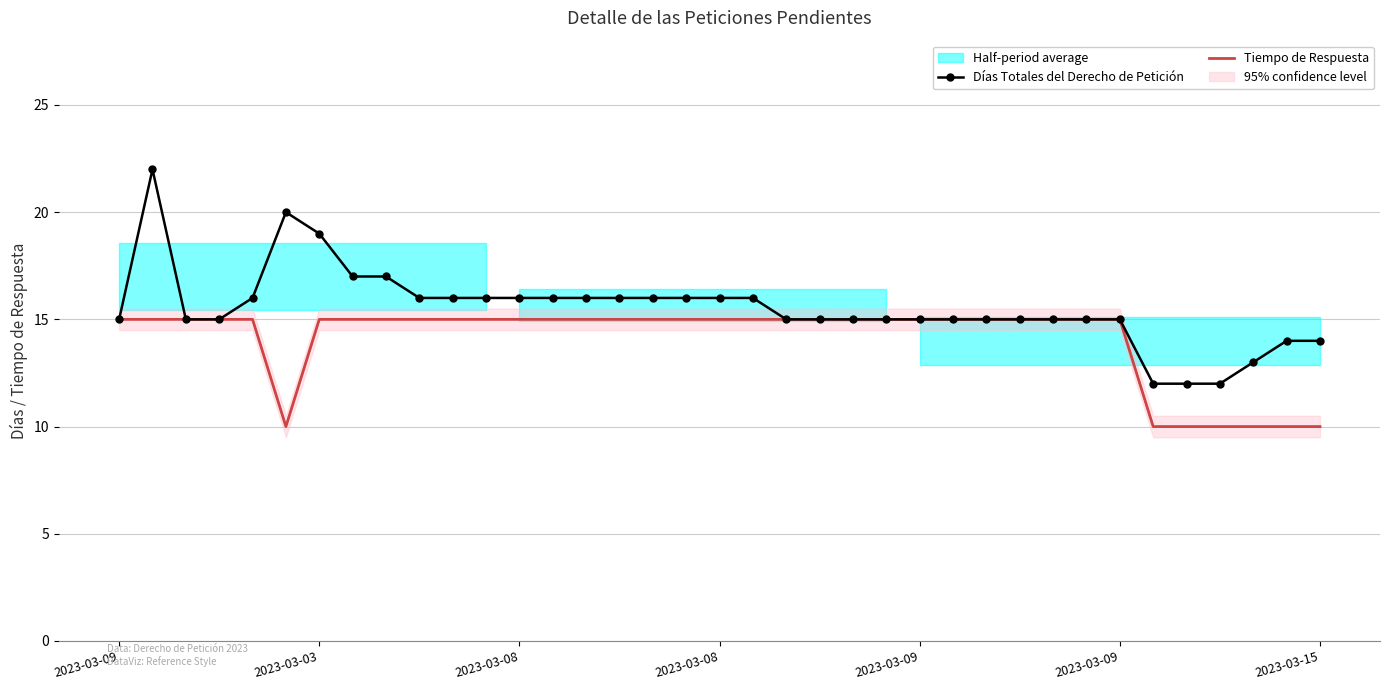

What is the label of the 16th point from the right?

21